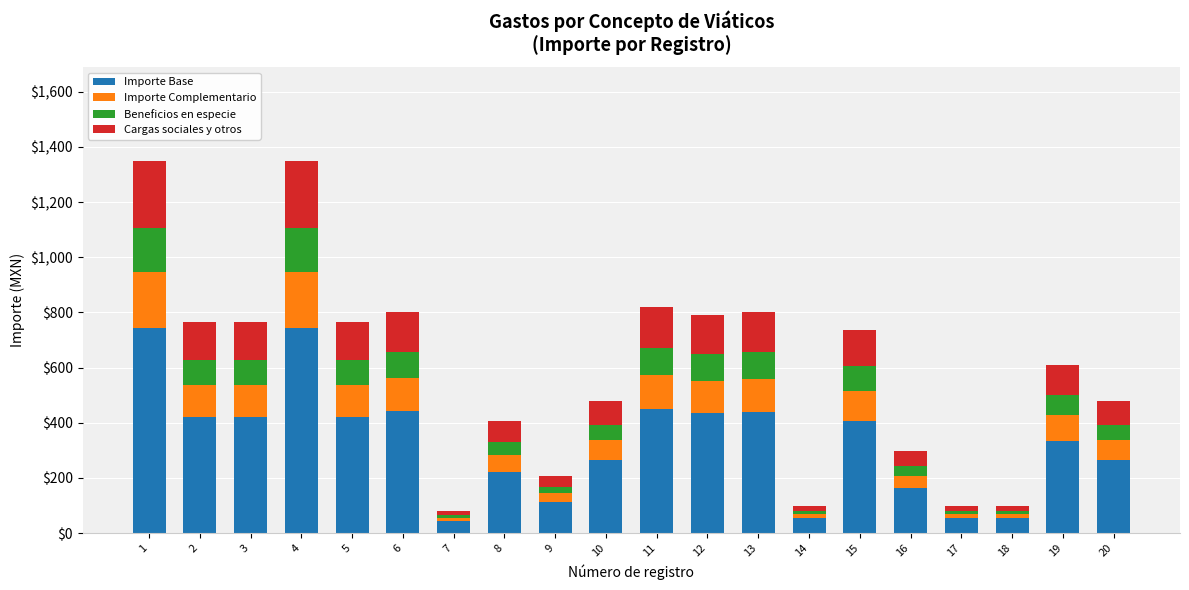

What is the minimum value for Importe Base?

44.6